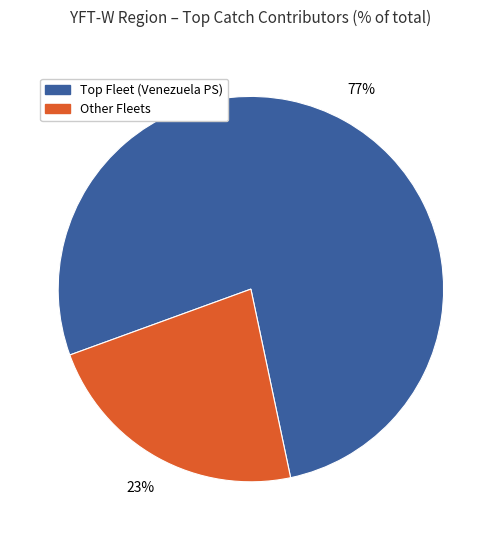

Is there any slice that represents more than half of the pie?

Yes